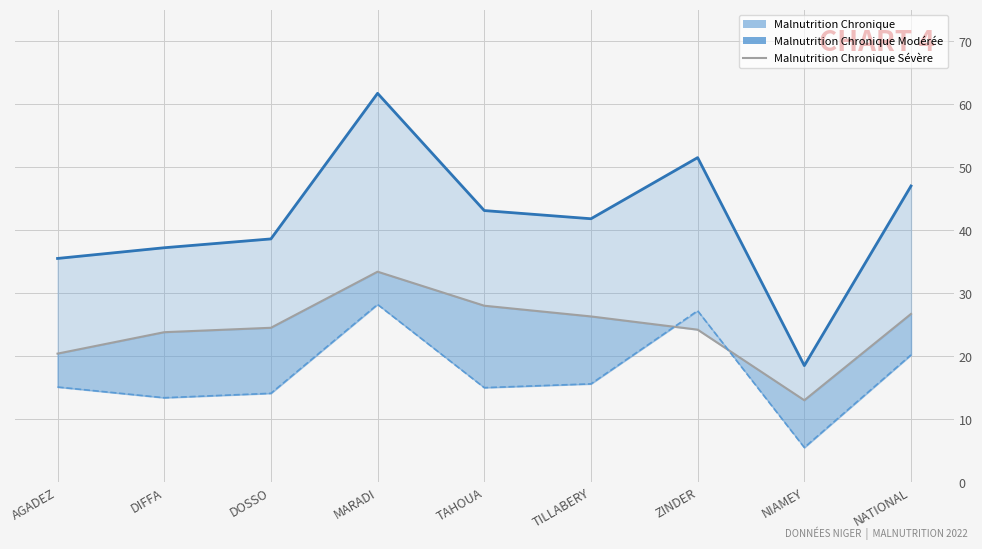

What is the difference between the second highest and second lowest values in the Malnutrition Chronique Modérée (ligne) series?

7.6